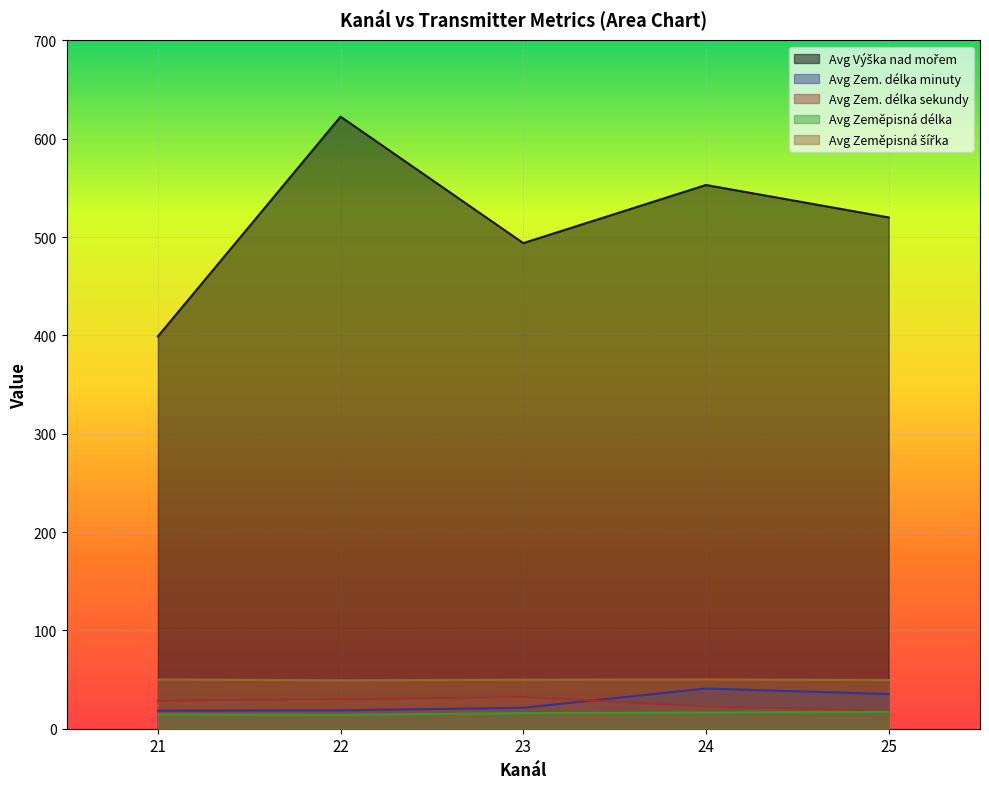

True or false: Avg Zem. délka minuty and Avg Zeměpisná délka intersect in this chart.

False